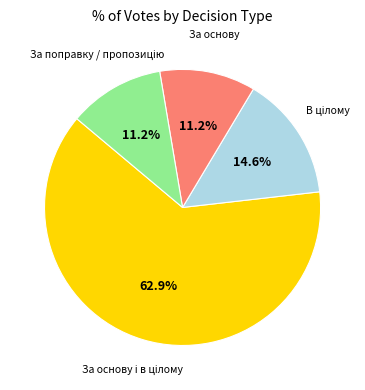

Does any single category account for the majority?

Yes